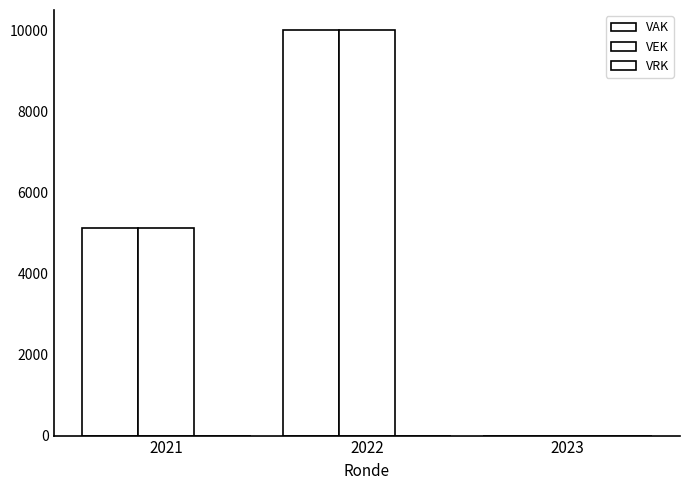

What value does the VAK series have at 2022?

10000